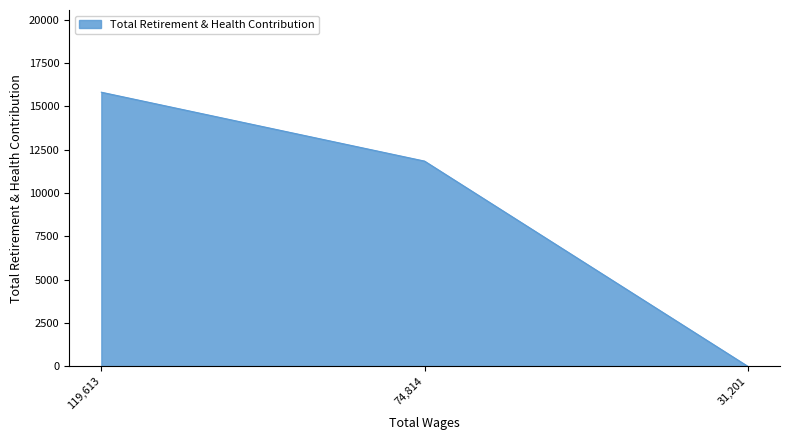

Count the values in the range 0 to 15811.

3